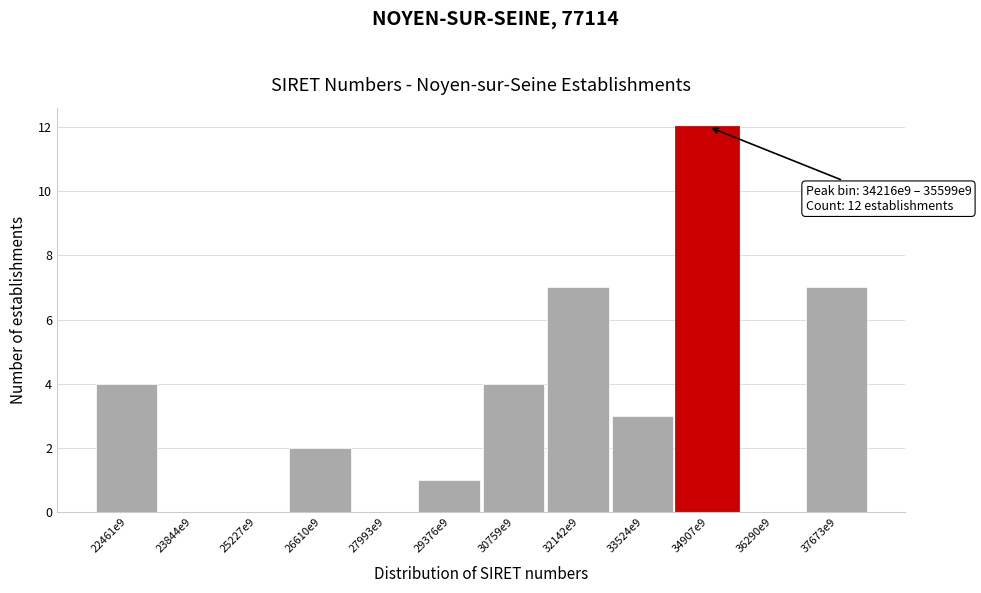

Reading right to left, transcribe all the data shown in this chart.

37673e9=7	36290e9=0	34907e9=12	33524e9=3	32142e9=7	30759e9=4	29376e9=1	27993e9=0	26610e9=2	25227e9=0	23844e9=0	22461e9=4